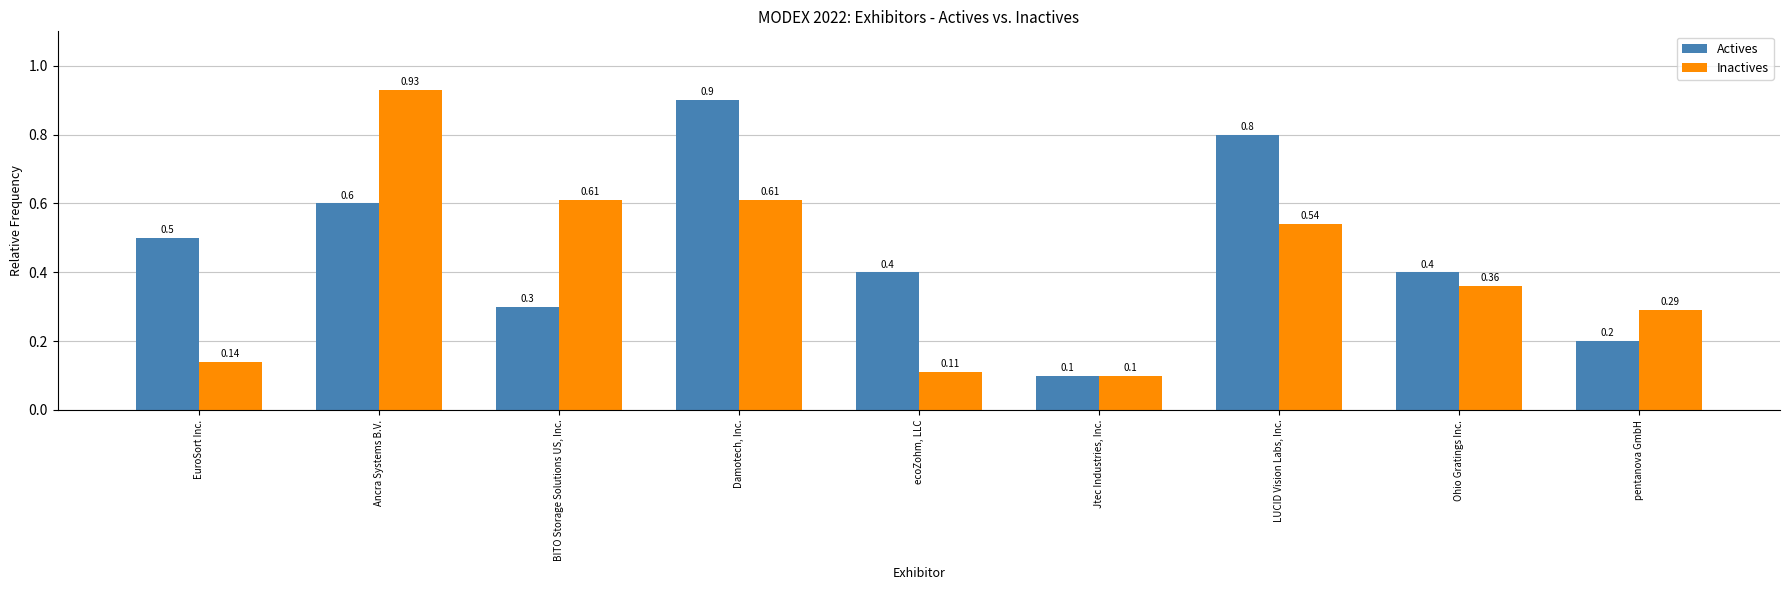

What position from the left is pentanova GmbH?

9